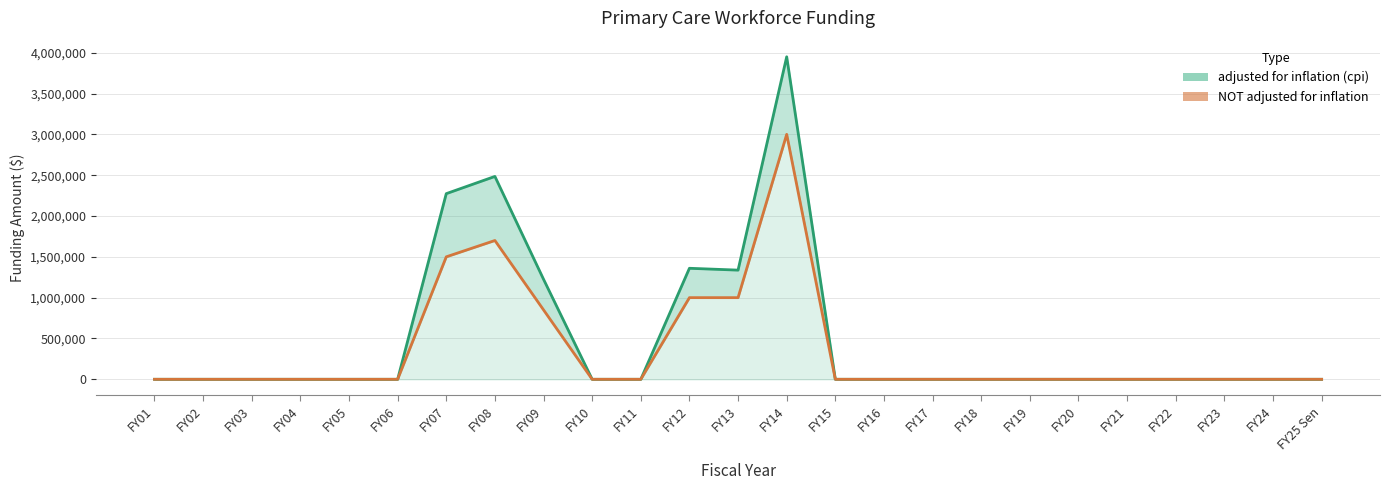

List the series in order of their peak value, highest first.

adjusted for inflation (cpi), NOT adjusted for inflation